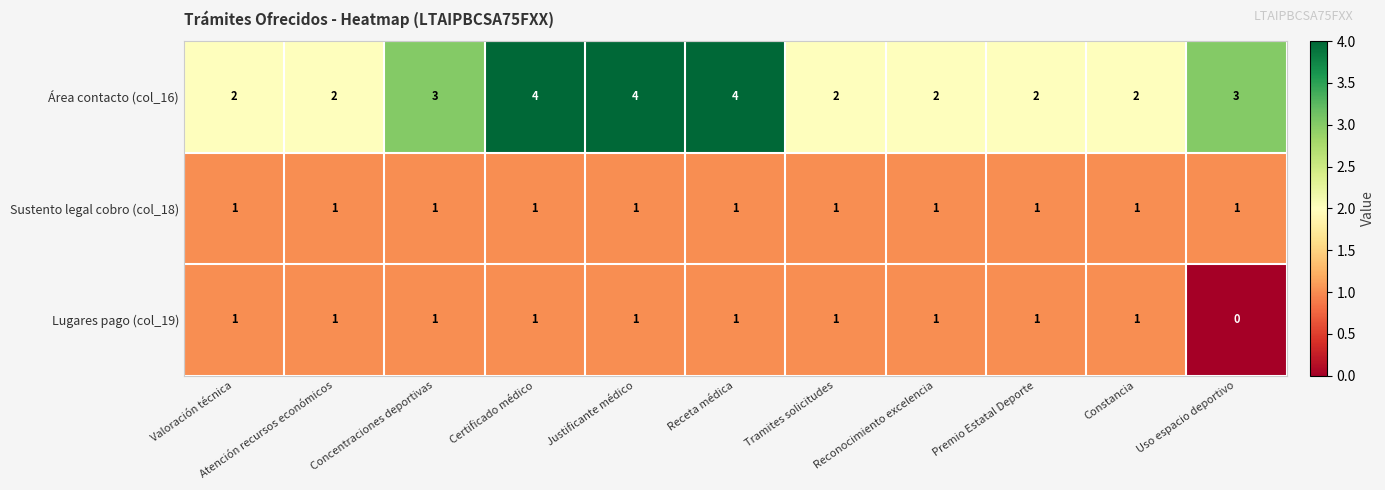

Between Justificante médico and Tramites solicitudes, which series saw the biggest shift?

Área contacto (col_16)